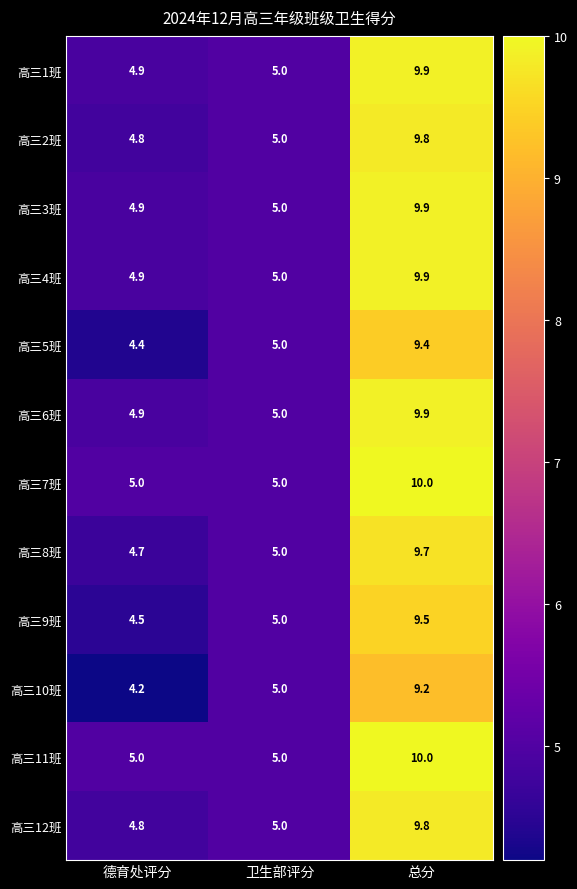

What is the difference between the 高三7班 values at 总分 and 卫生部评分?

5.0